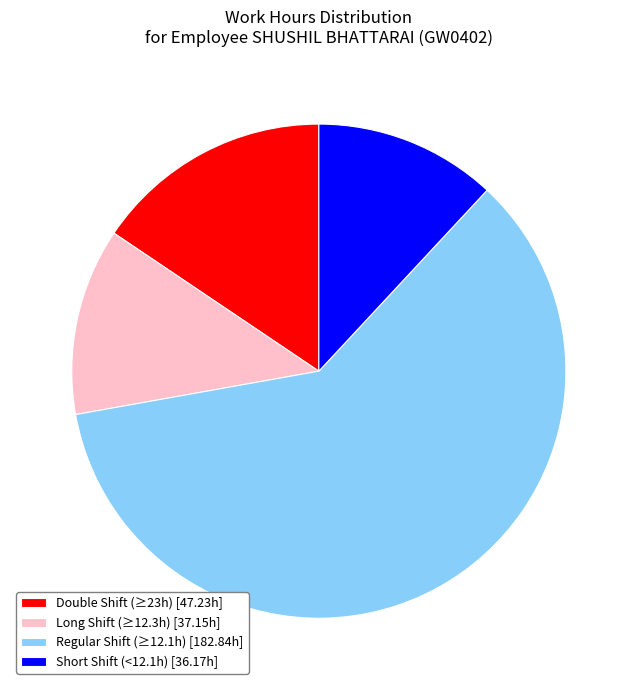

What is the largest slice in the pie chart?

Regular Shift (≥12.1h) [182.84h]